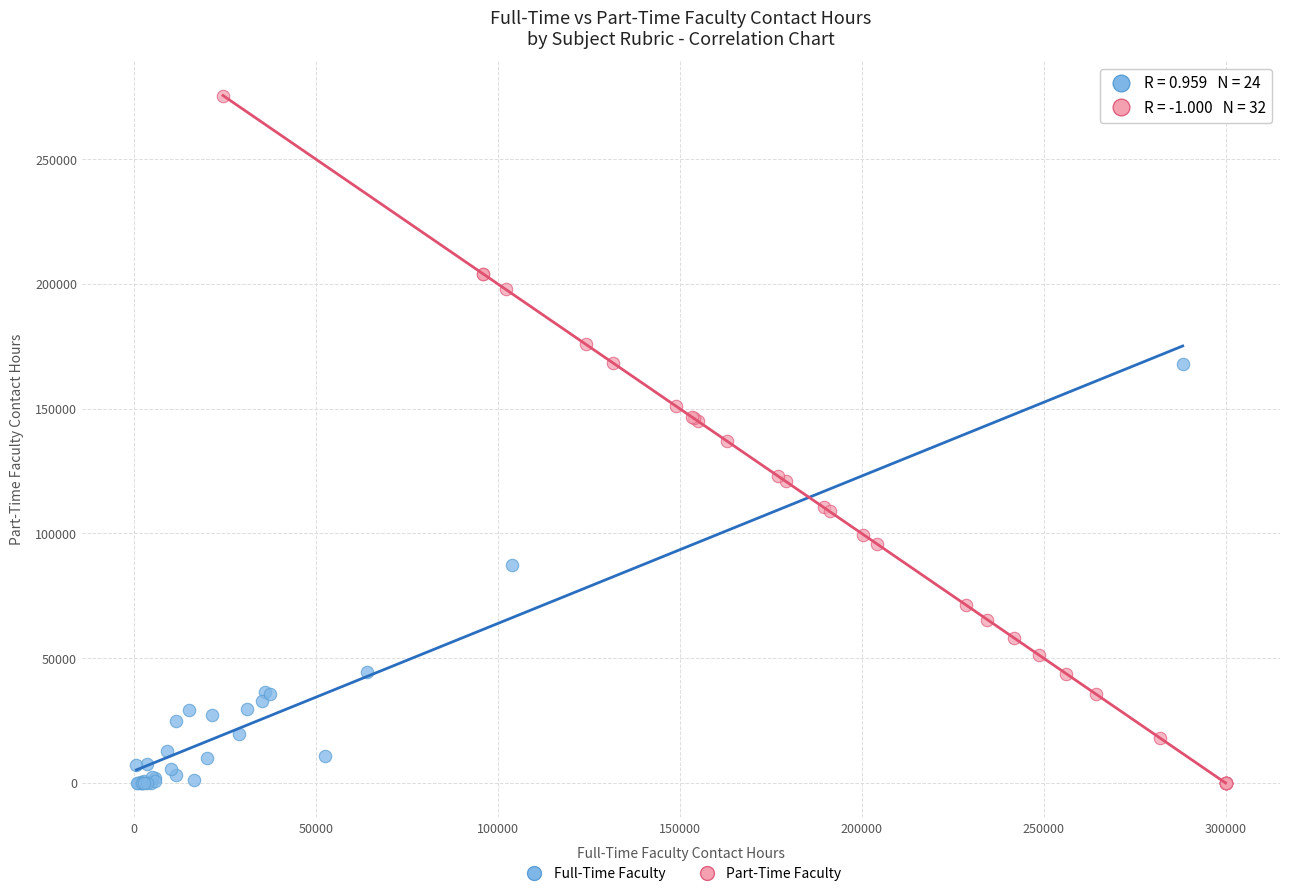

Which series reaches the maximum Y coordinate?

Part-Time Faculty